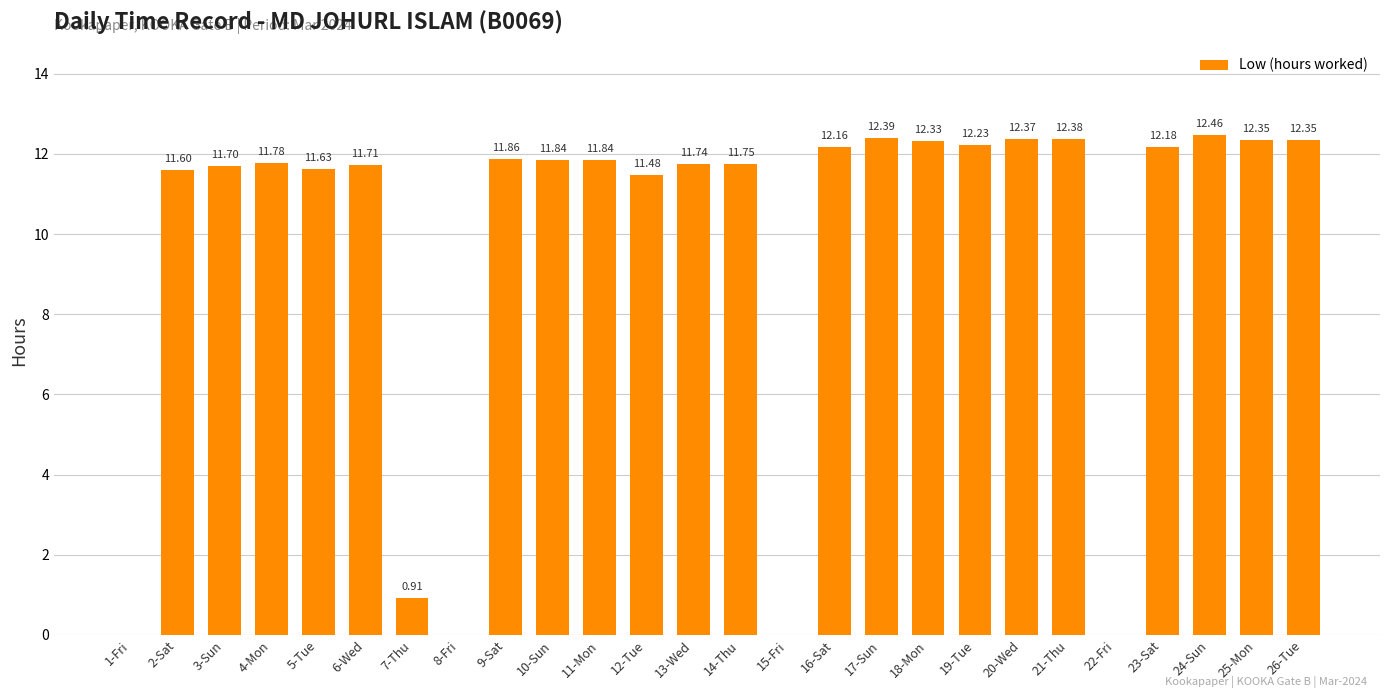

What is the maximum value shown in the chart?

12.5